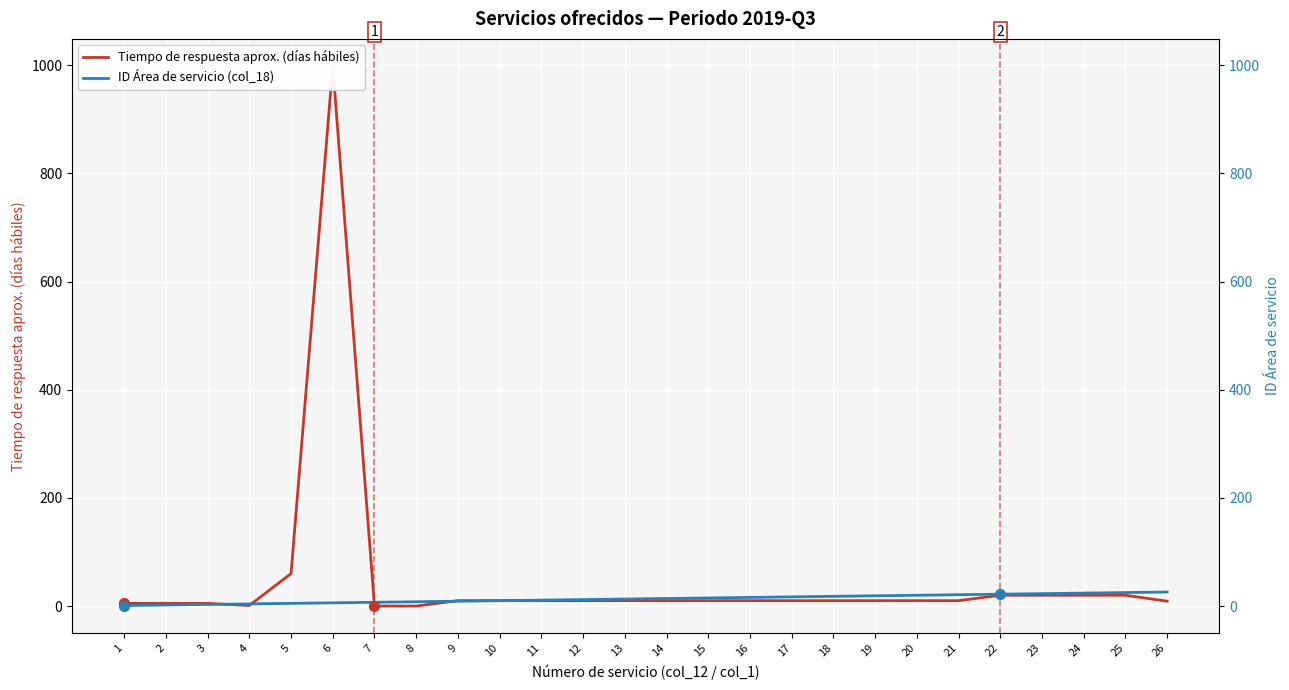

What is the total value across all series at 18?

28